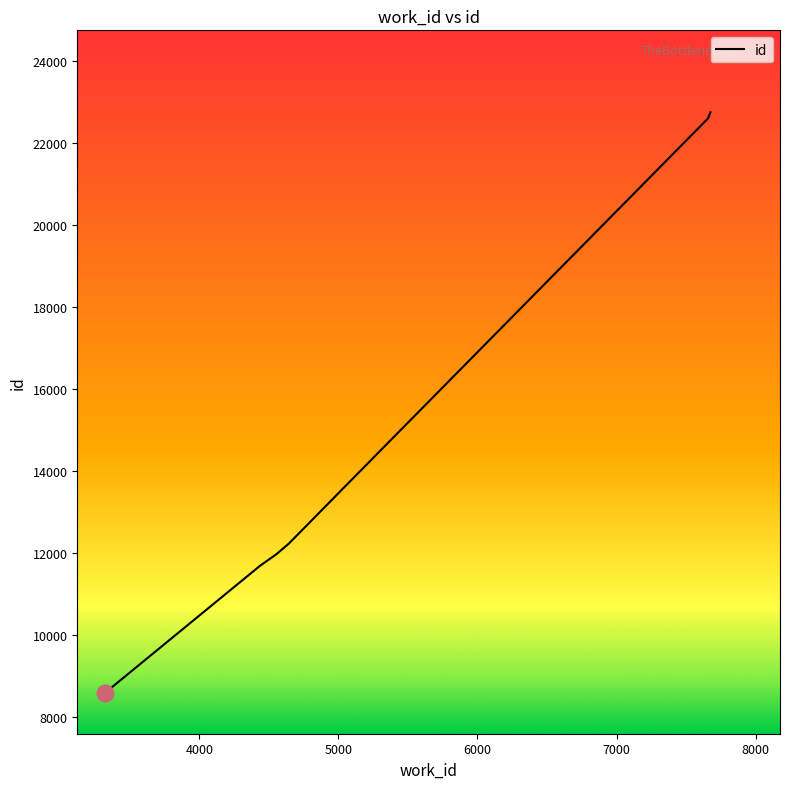

Reading left to right, what are all the values shown in this chart?

8591	8592	11689	11967	12230	13499	13500	13501	22602	22753